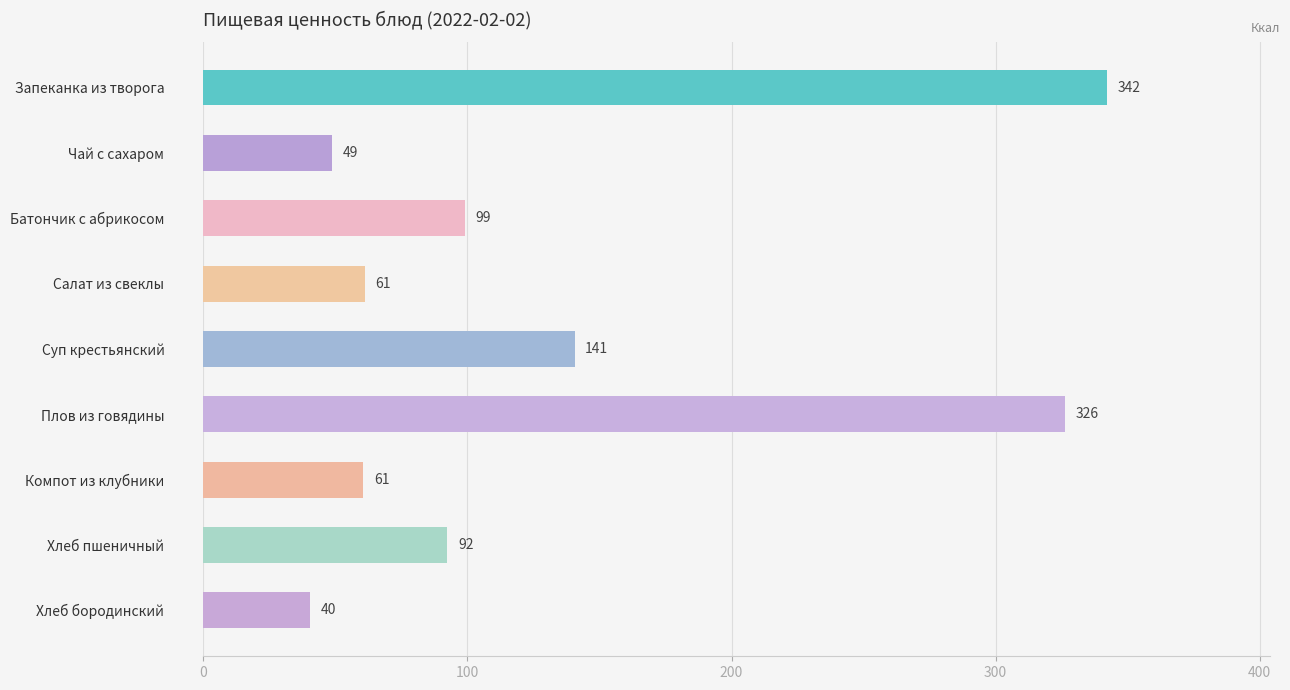

What position from the bottom is Хлеб пшеничный?

2